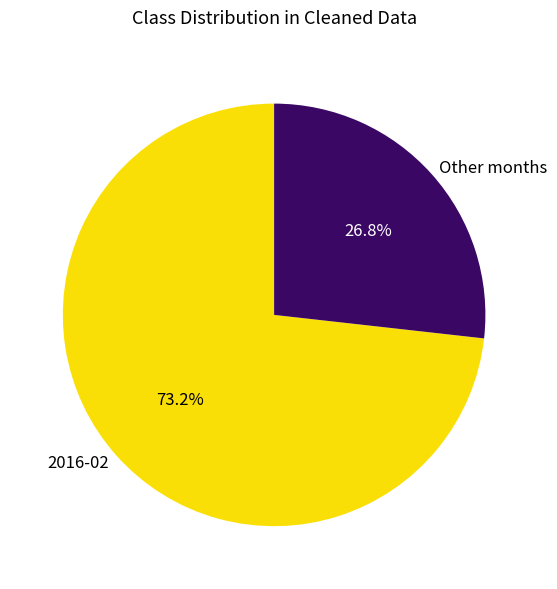

Is there any slice that represents more than half of the pie?

Yes